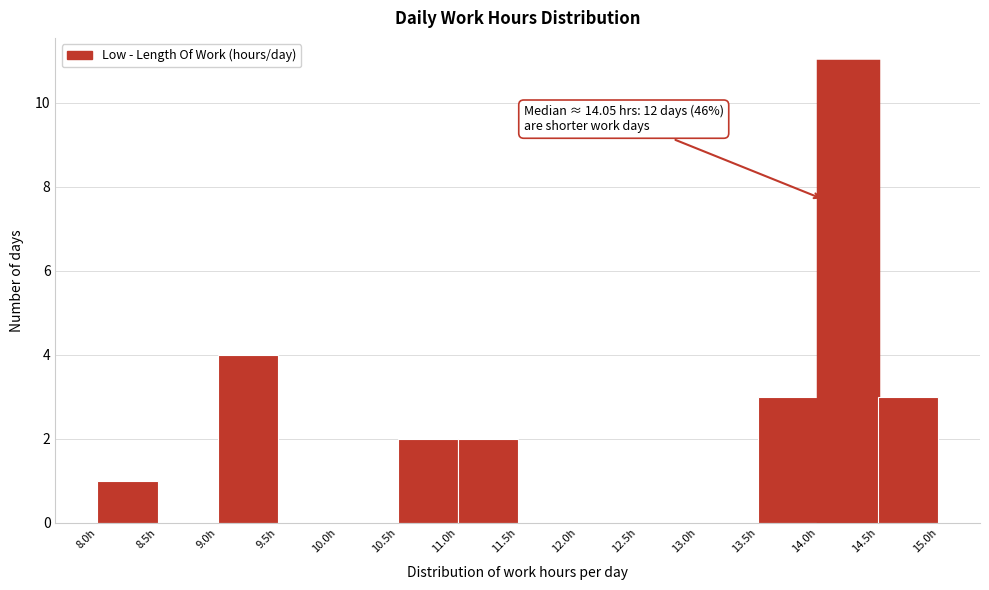

Which range on the x-axis has the tallest bar?

14.0 to 14.5